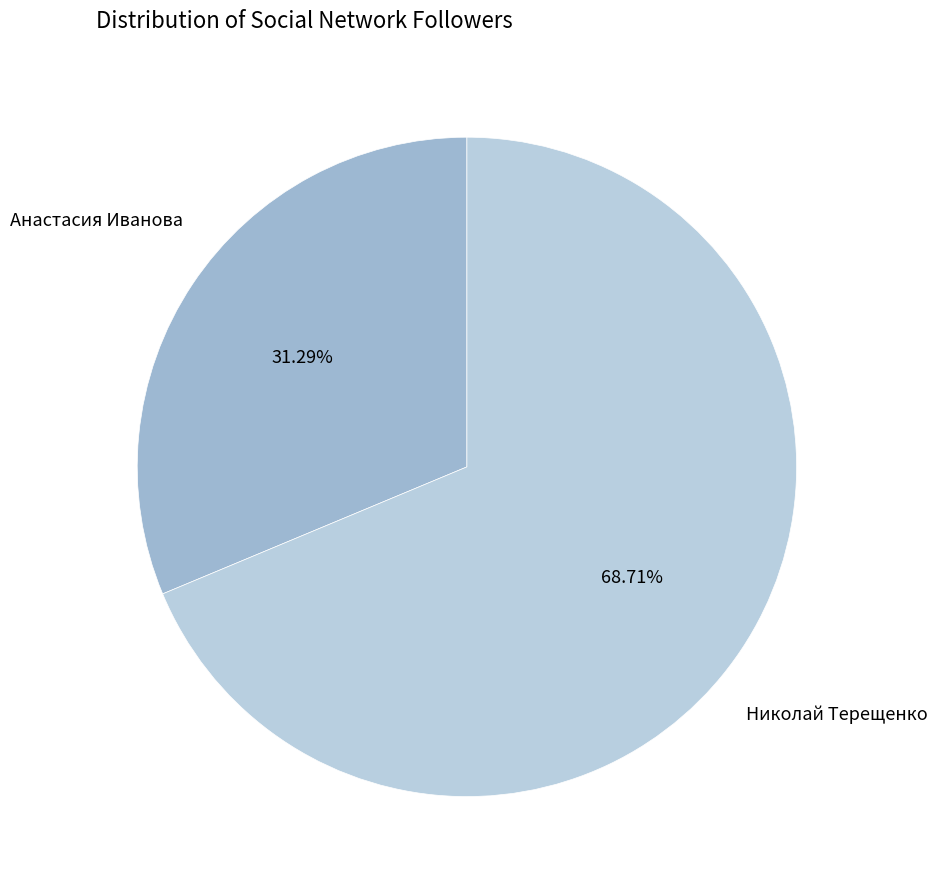

To the nearest percent, what is the combined percentage of Анастасия Иванова and Николай Терещенко?

100%